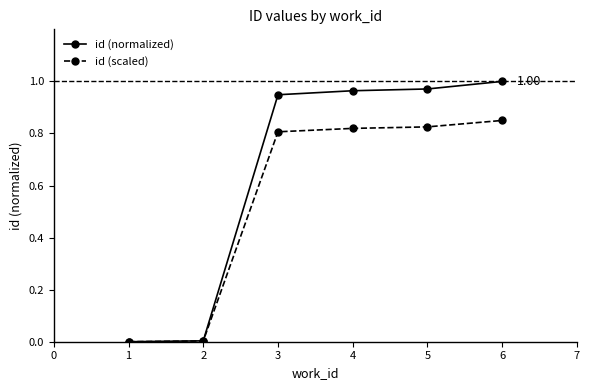

What are all the series names shown in the legend?

id (normalized), id (scaled)